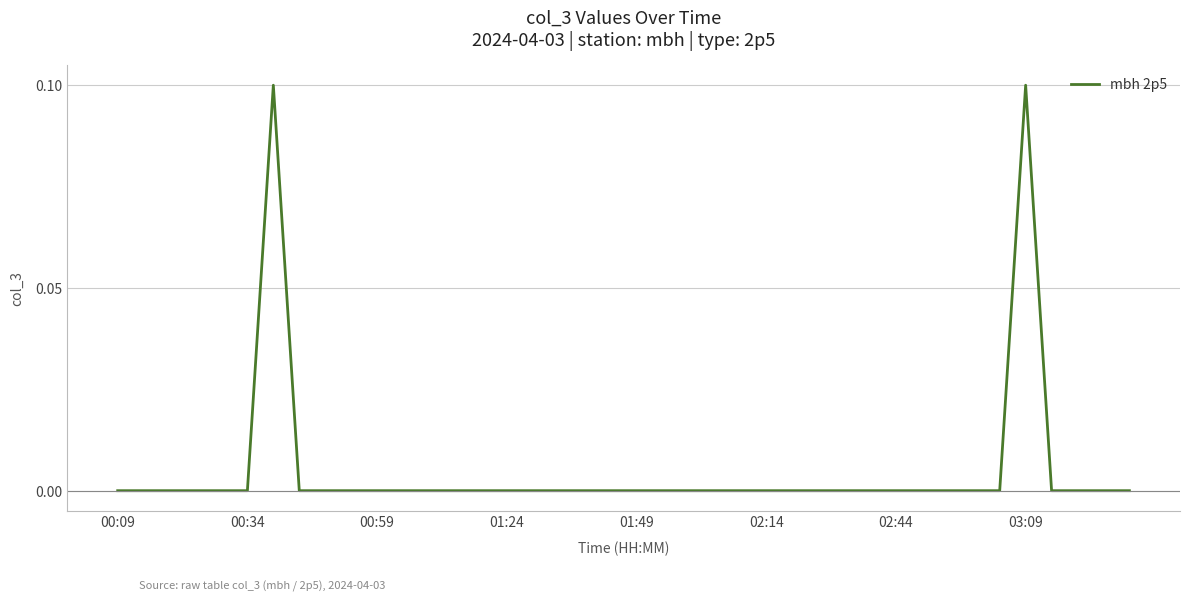

Does the chart display data point markers on the line(s)?

No